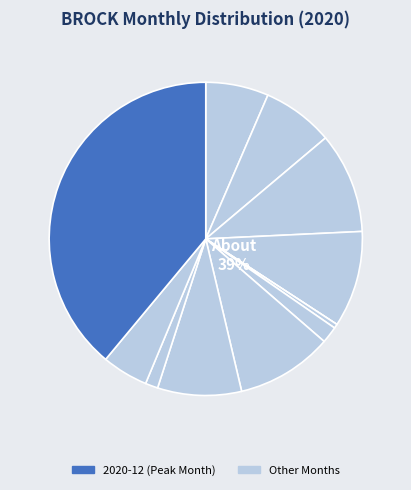

Is it true that 2020-09 is 1% of the pie?

False